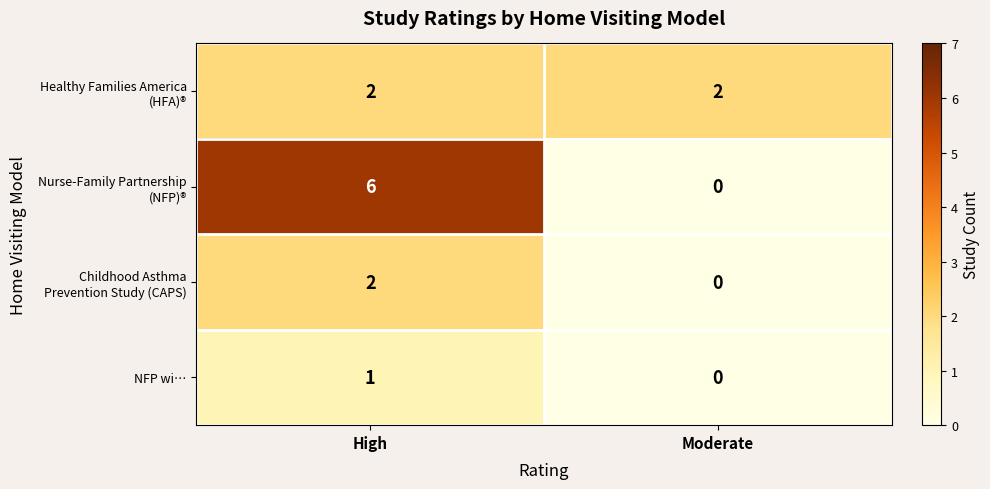

Which label corresponds to the largest value in the chart?

High